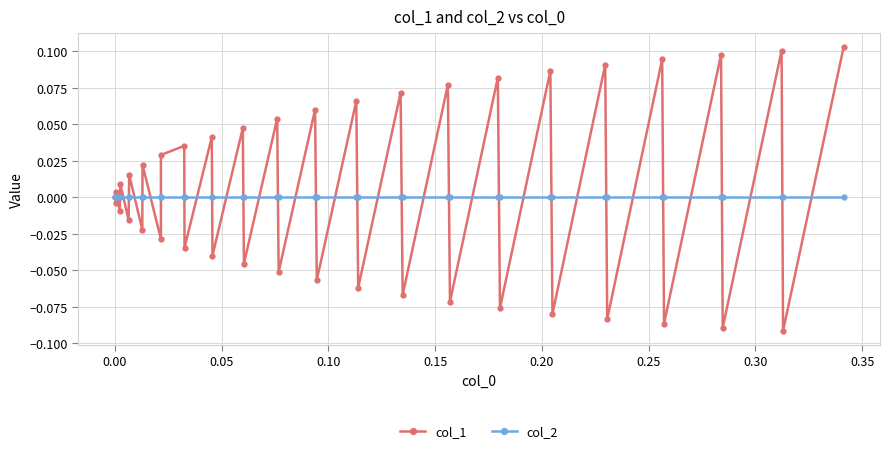

How many interior local peaks does the col_1 series have?

18